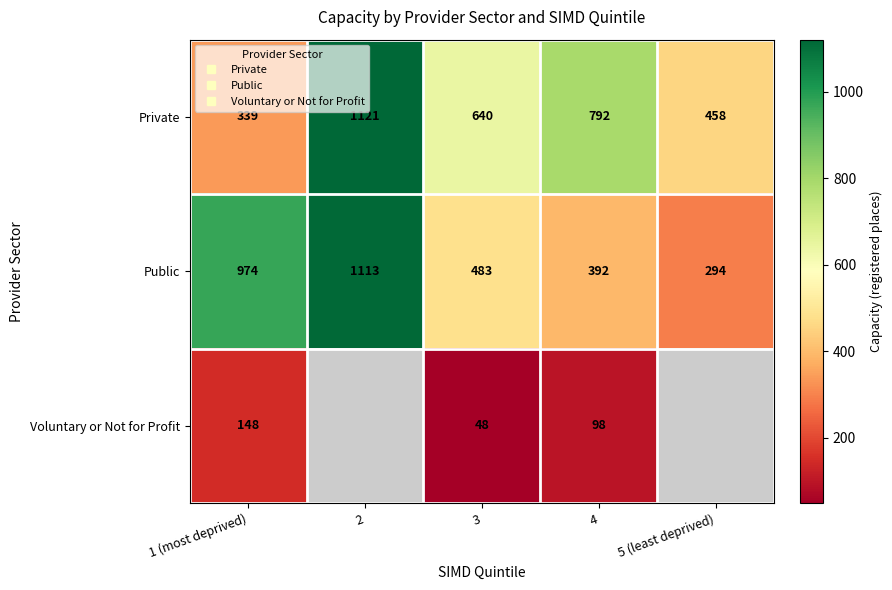

What is the maximum value shown in the chart?

1121.0